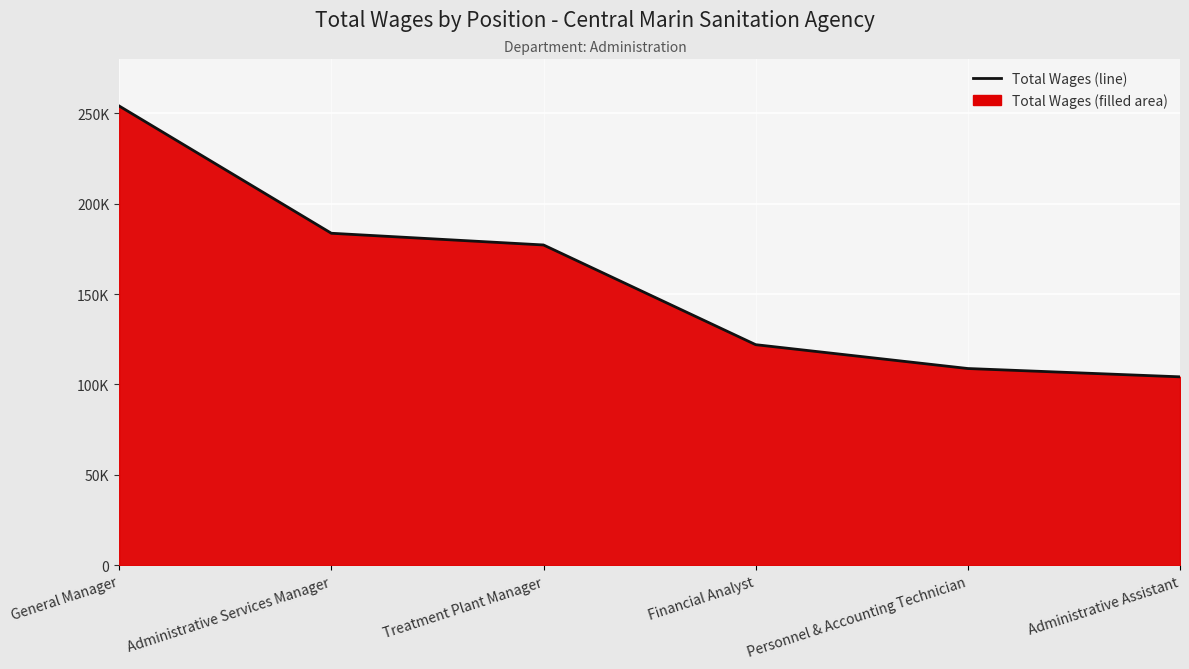

Rank the categories by value from lowest to highest.

Administrative Assistant, Personnel & Accounting Technician, Financial Analyst, Treatment Plant Manager, Administrative Services Manager, General Manager